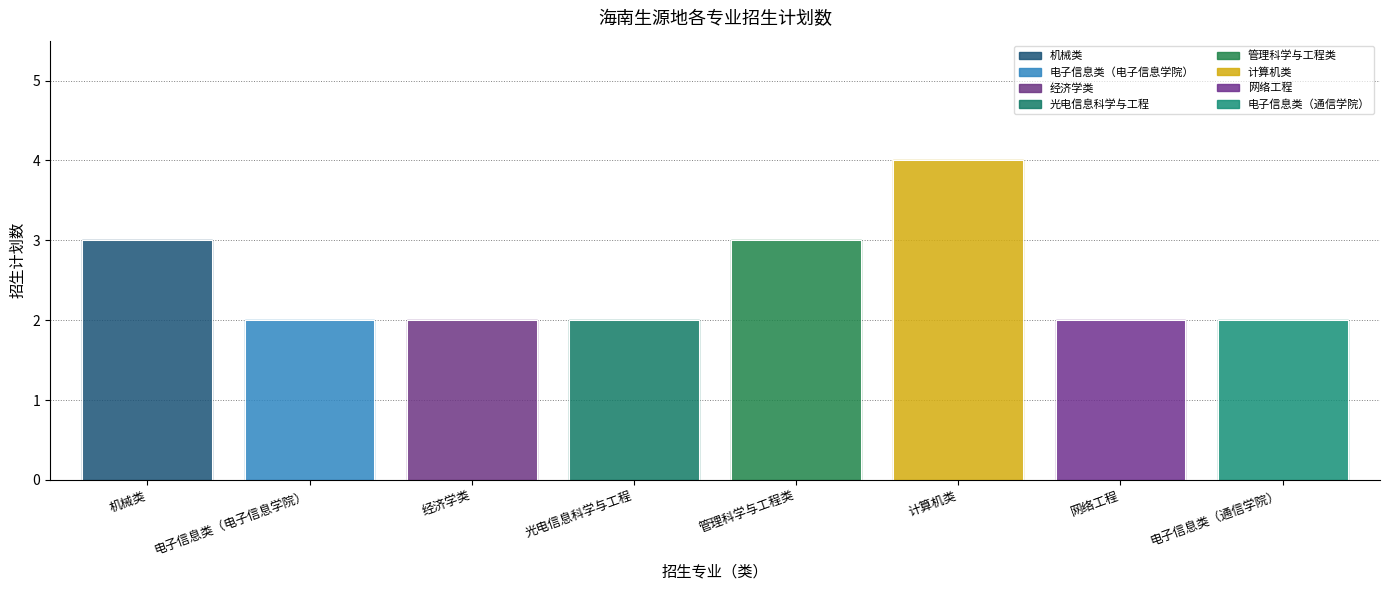

How many values are between 2 and 3?

7